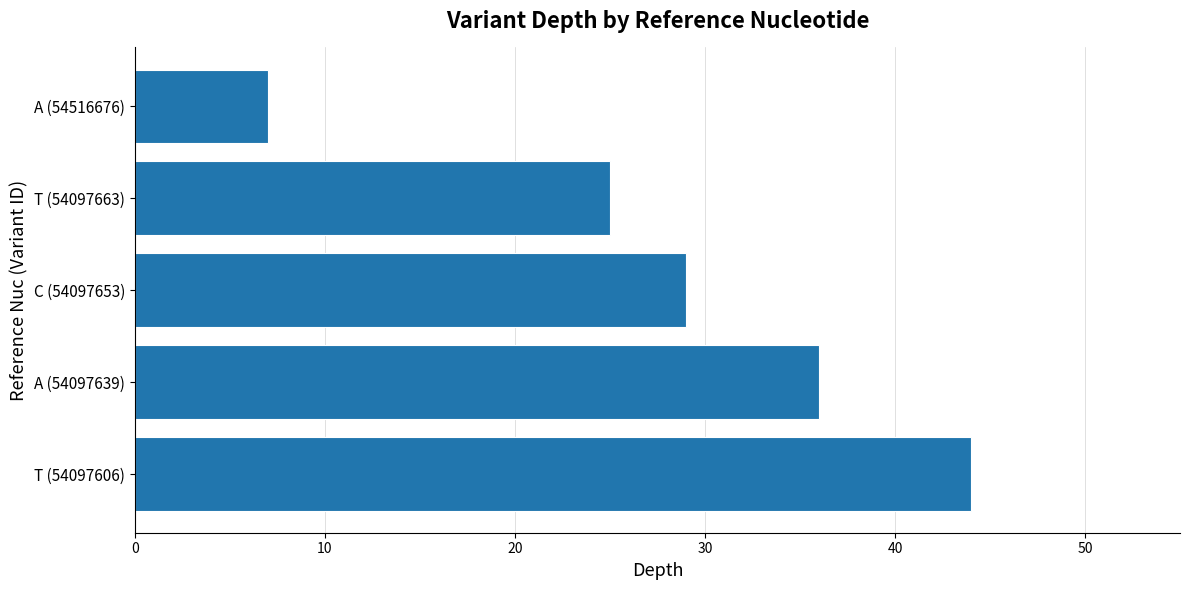

Does the chart contain any negative values?

No